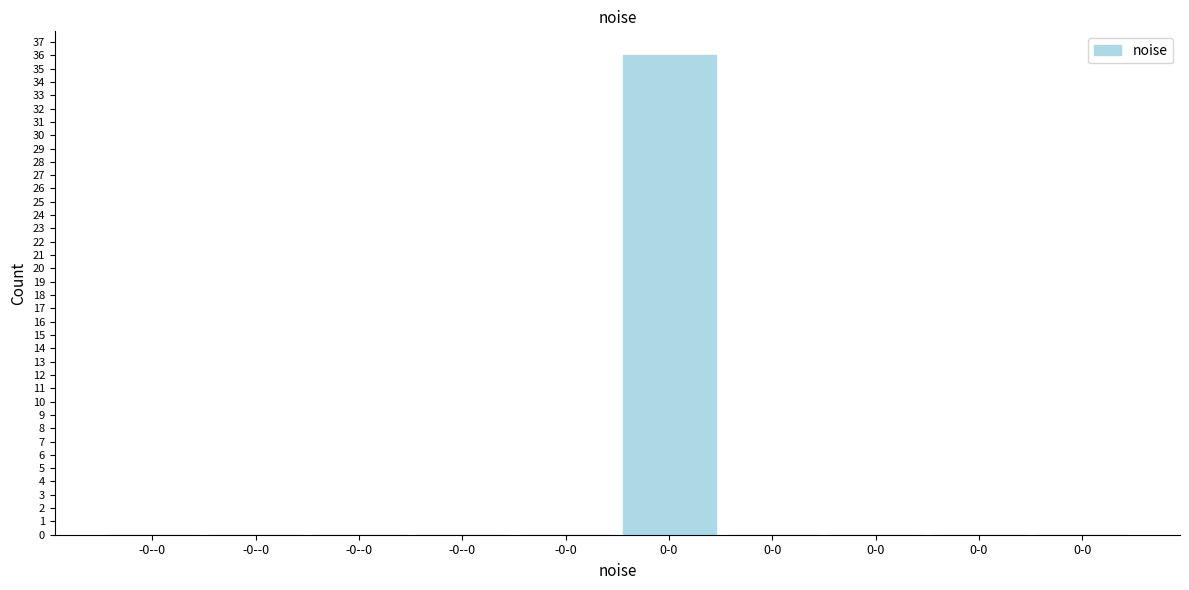

How many distinct data groups are displayed?

1